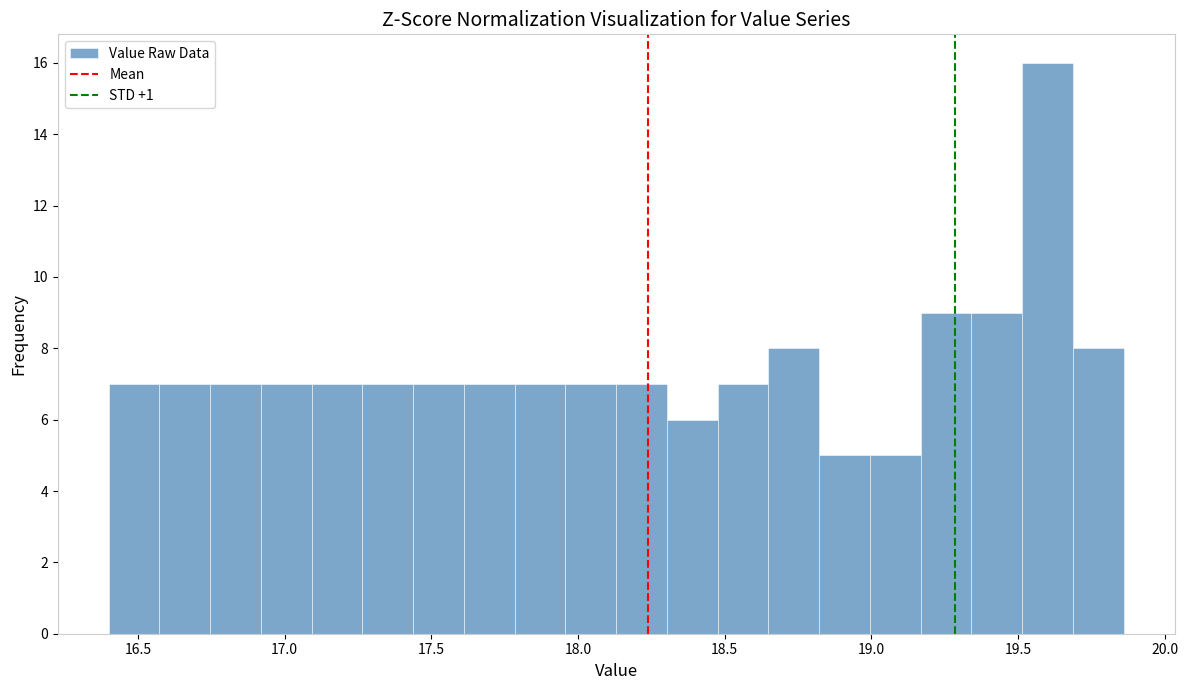

Around what value on the x-axis is the tallest bar? Give the approximate position of its centre, as read against the axis.

19.60